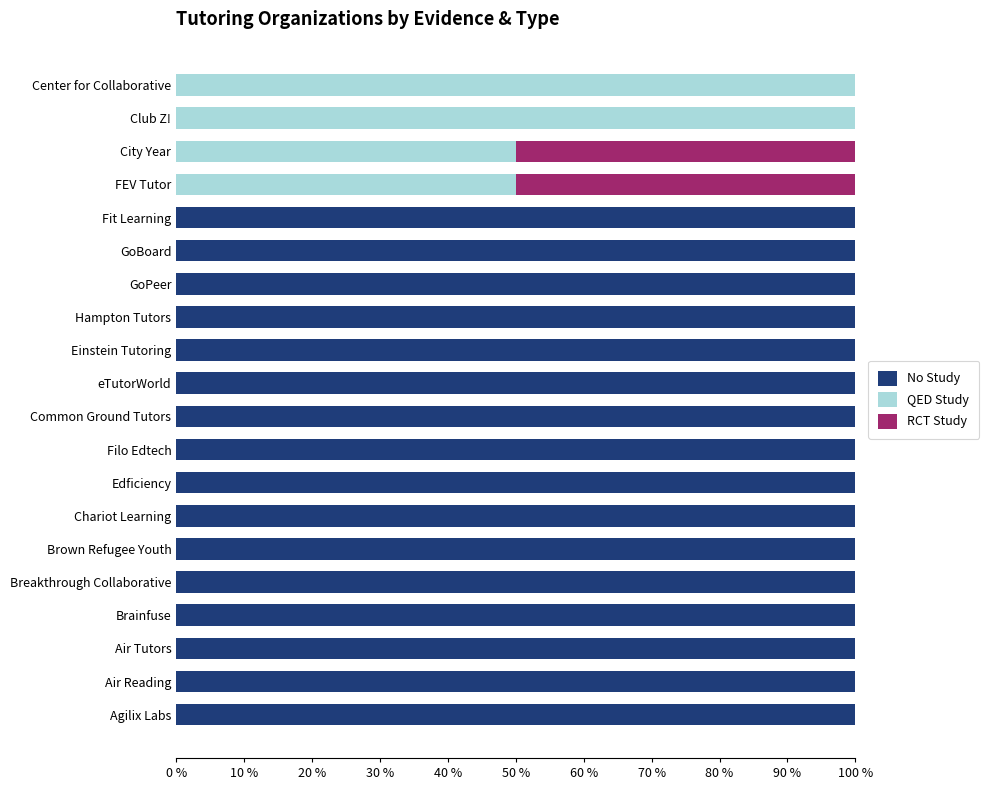

What is the total value across all series at Agilix Labs?

100